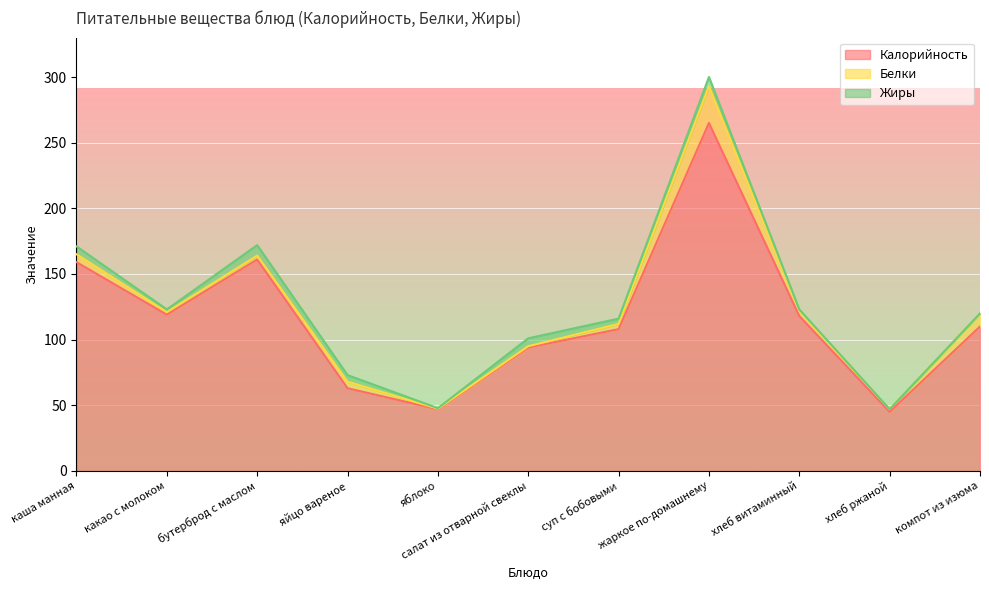

Rank the series at хлеб ржаной from lowest to highest value.

Жиры, Белки, Калорийность